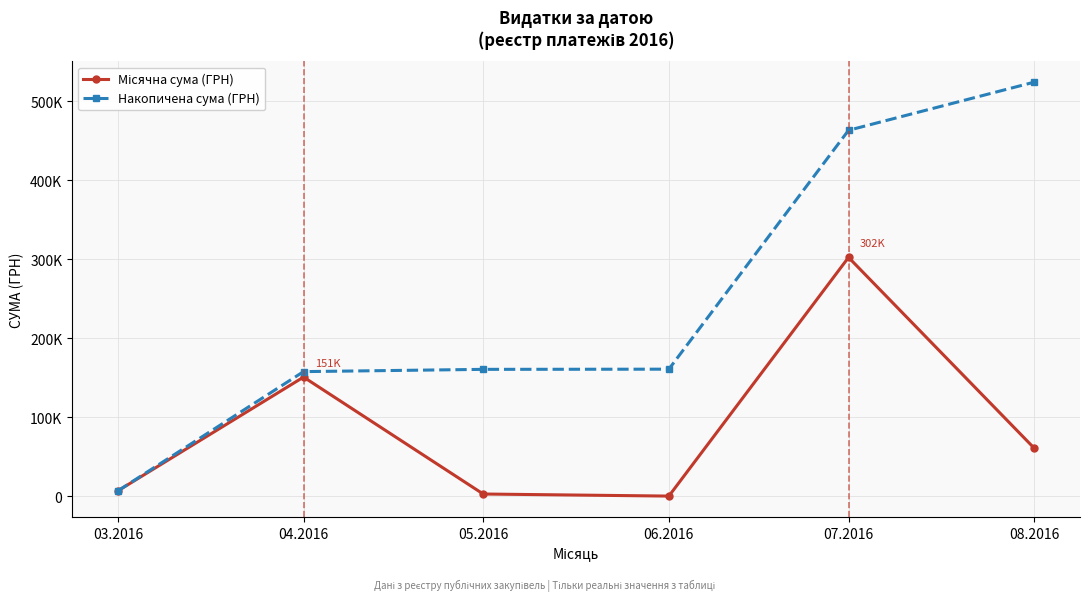

Which category has the lowest value in the Накопичена сума (ГРН) series?

03.2016